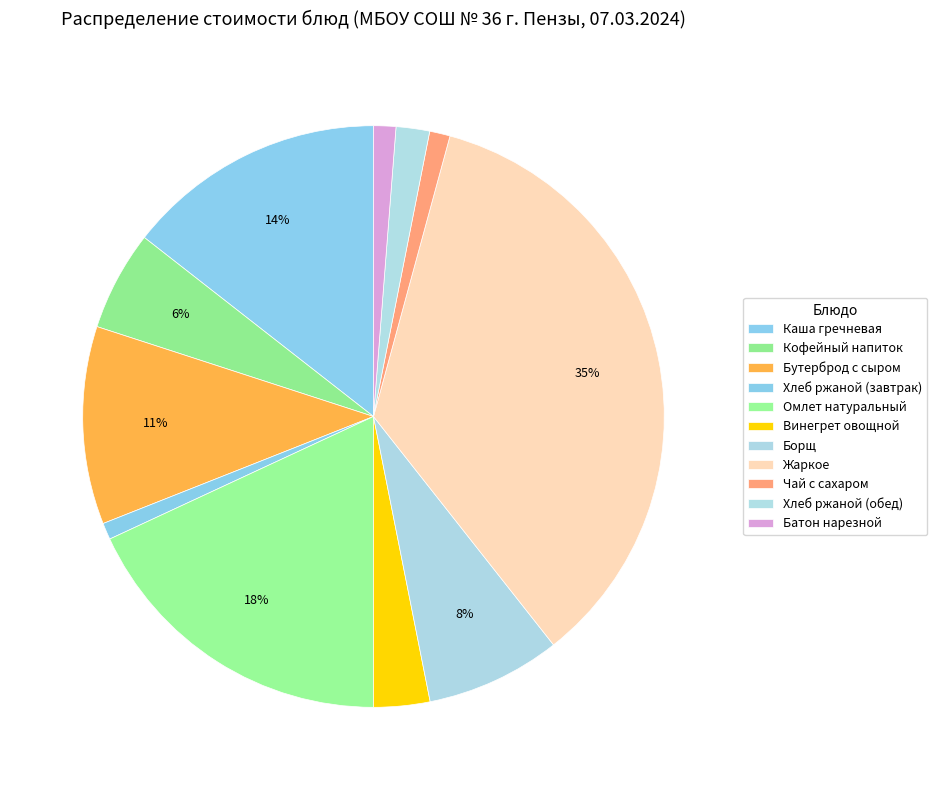

To the nearest percent, what is the average slice percentage?

9%